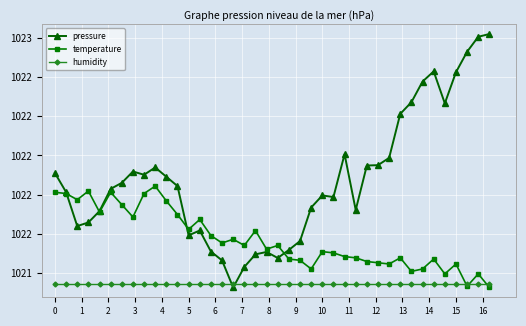

Does the chart have visible grid lines?

Yes